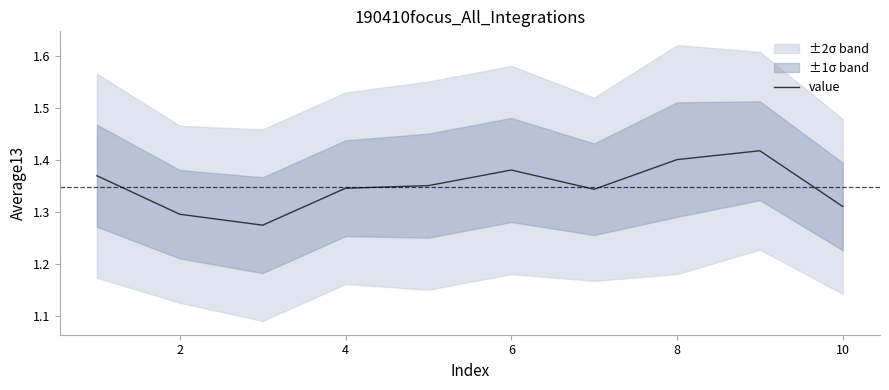

What is the average value?

1.3